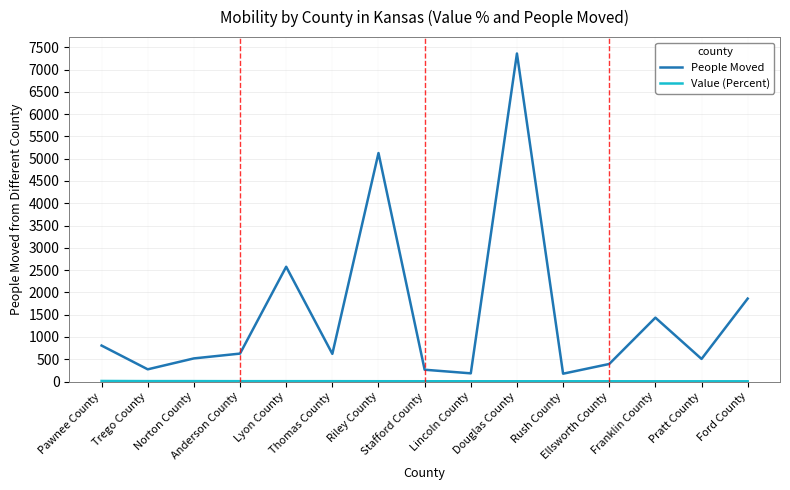

Which series has the widest spread of values?

People Moved